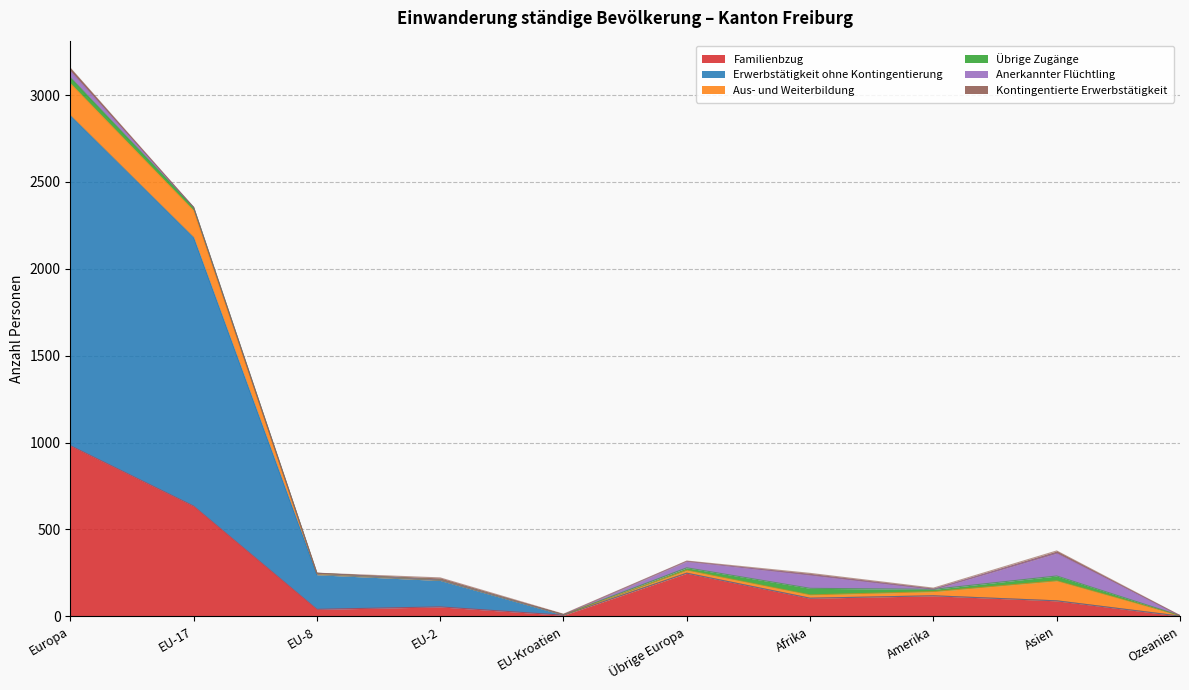

Reading right to left, what are all the values shown in this chart?

Familienbzug: 1	89	118	104	248	6	54	40	634	982
Erwerbstätigkeit ohne Kontingentierung: 0	0	0	0	0	1	152	199	1546	1900
Aus- und Weiterbildung: 3	115	24	19	17	2	3	8	155	185
Übrige Zugänge: 0	28	13	38	14	0	0	1	19	34
Anerkannter Flüchtling: 0	131	0	76	37	0	0	0	0	37
Kontingentierte Erwerbstätigkeit: 0	13	7	10	2	3	12	0	0	17